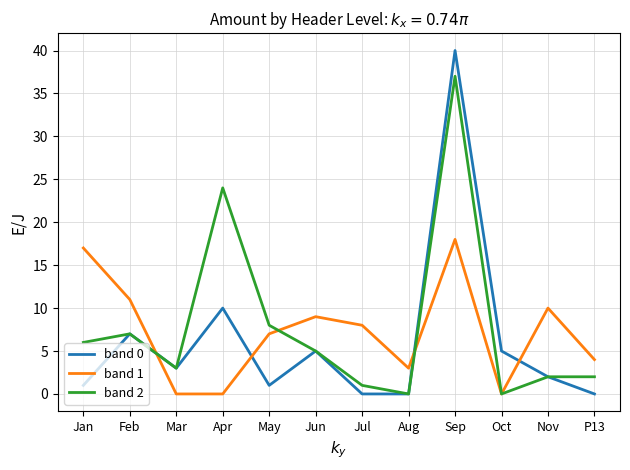

True or false: band 2 and band 1 intersect in this chart.

True